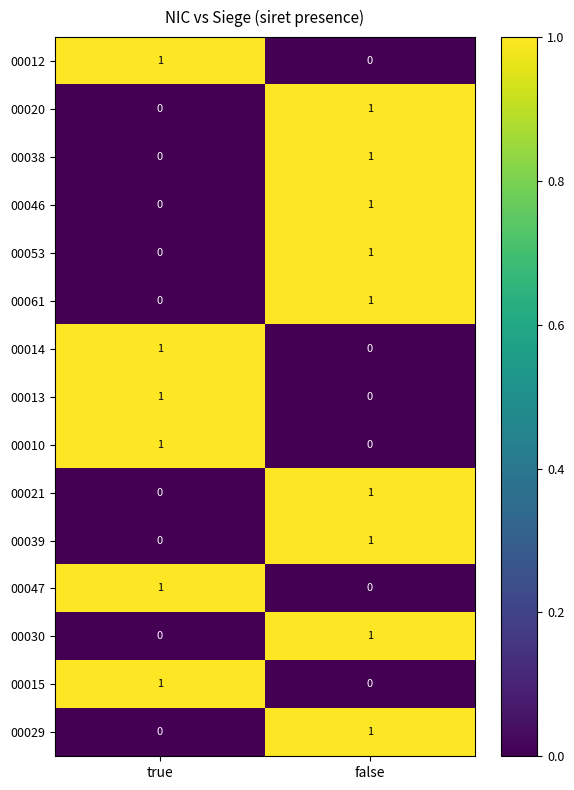

Reading left to right, list all the values displayed in this chart.

00012: true=1	false=0
00020: true=0	false=1
00038: true=0	false=1
00046: true=0	false=1
00053: true=0	false=1
00061: true=0	false=1
00014: true=1	false=0
00013: true=1	false=0
00010: true=1	false=0
00021: true=0	false=1
00039: true=0	false=1
00047: true=1	false=0
00030: true=0	false=1
00015: true=1	false=0
00029: true=0	false=1